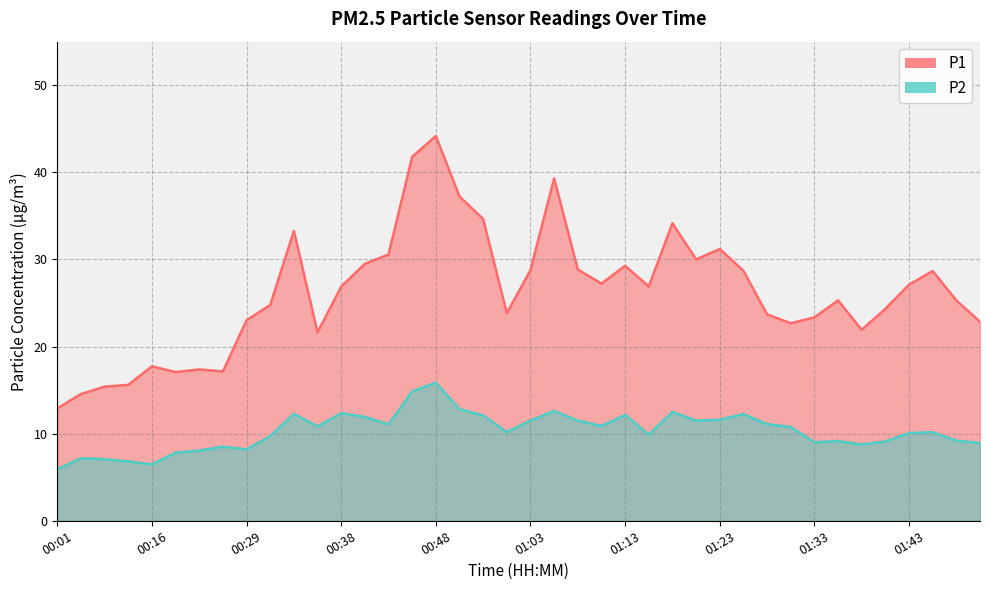

Rank the series by their maximum value, from lowest to highest.

P2, P1